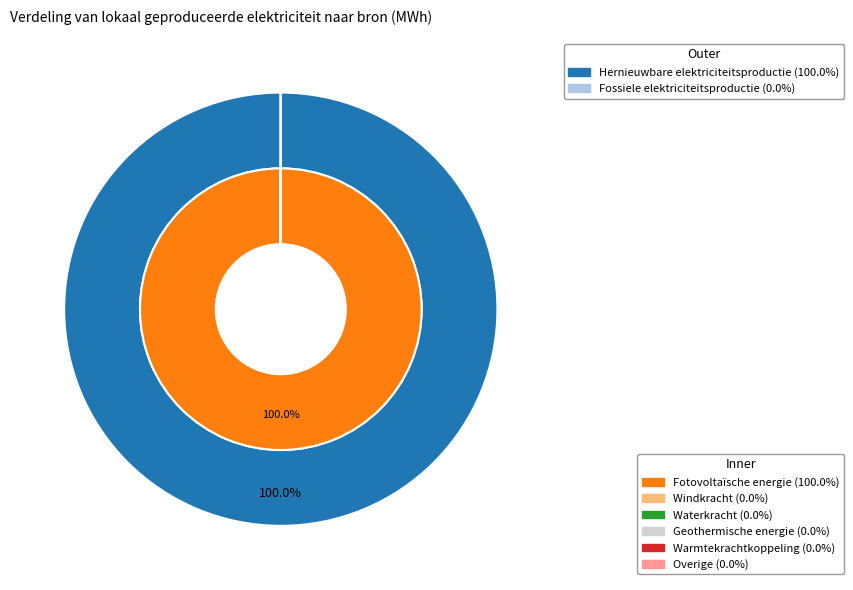

Between Overige and Windkracht, which is larger?

Overige